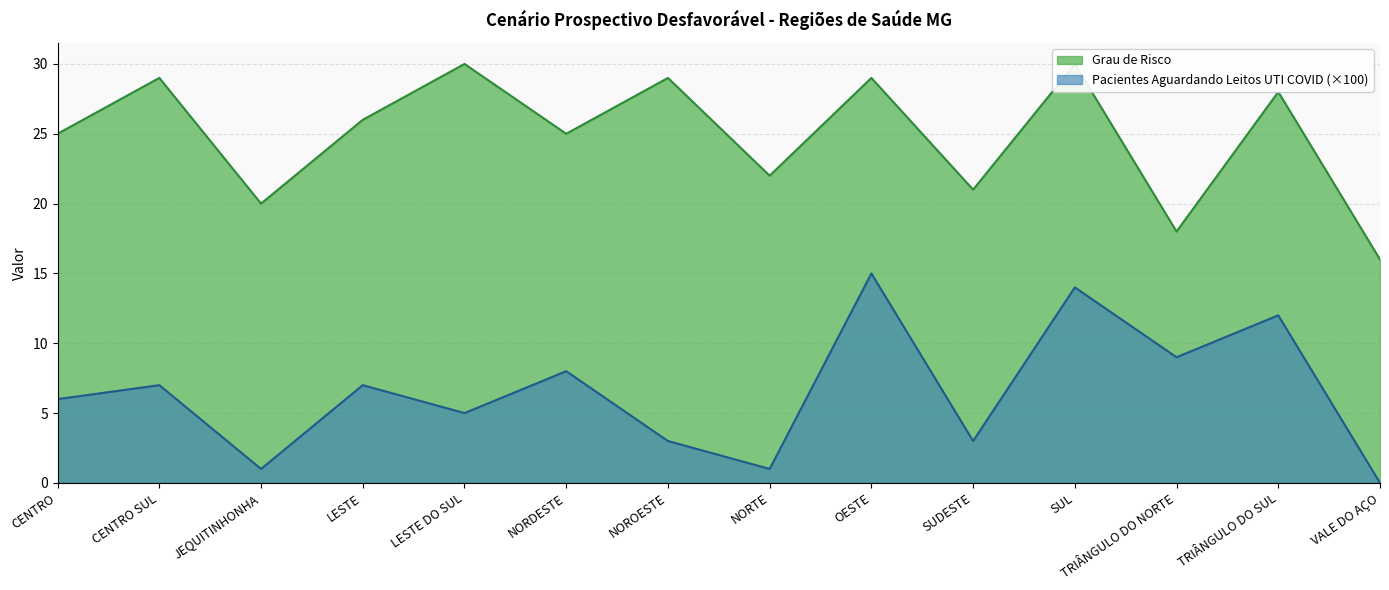

Where is the first local maximum for Pacientes Aguardando Leitos UTI COVID?

CENTRO SUL